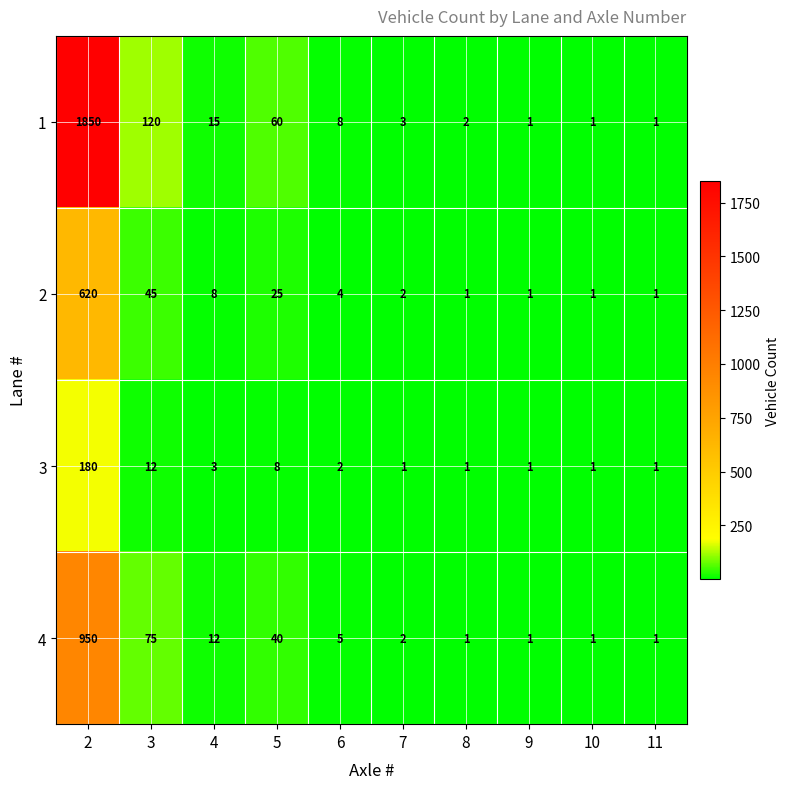

Read the 3 value at 5, to the nearest 5.

10